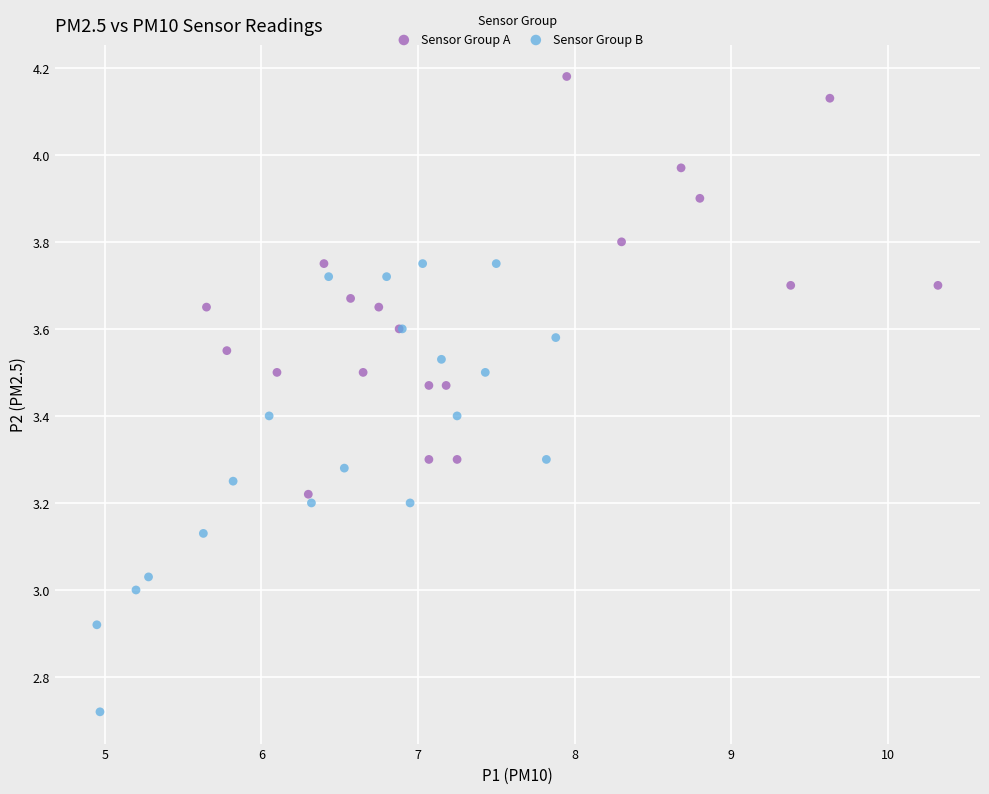

What are all the series names shown in the legend?

Sensor Group A, Sensor Group B